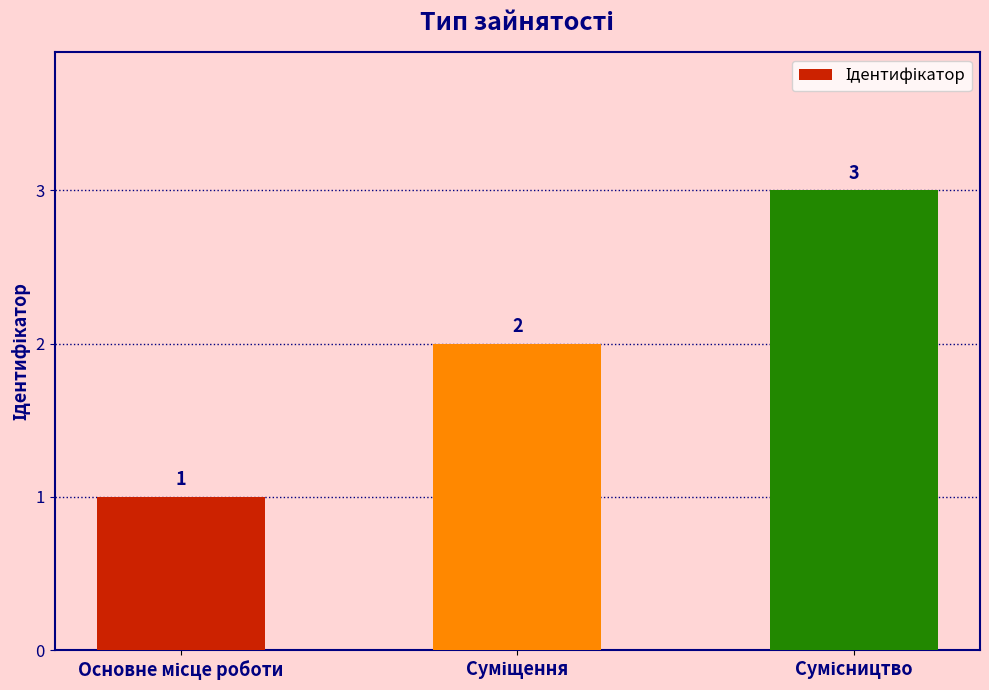

Count the values in the range 1 to 3.

3